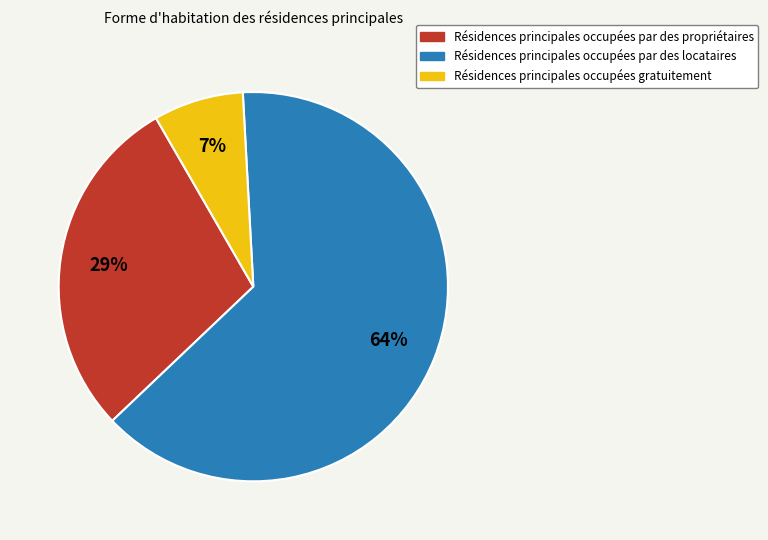

Does any single category account for the majority?

Yes